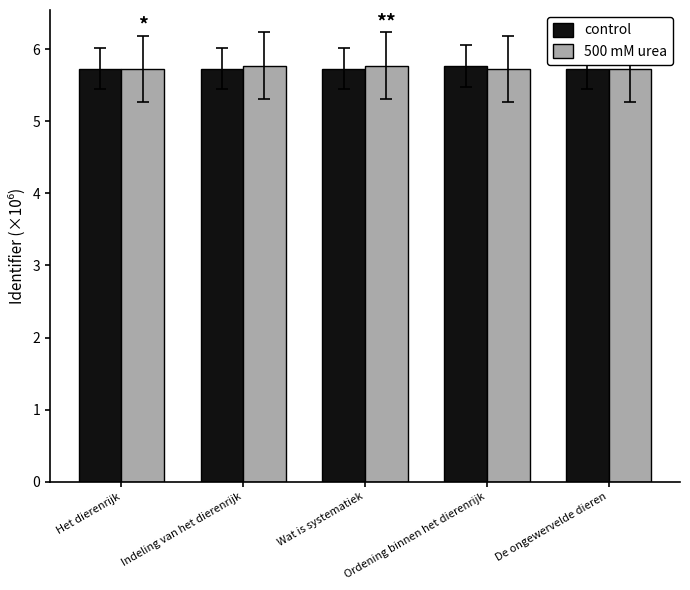

What are all the series names shown in the legend?

control, 500 mM urea